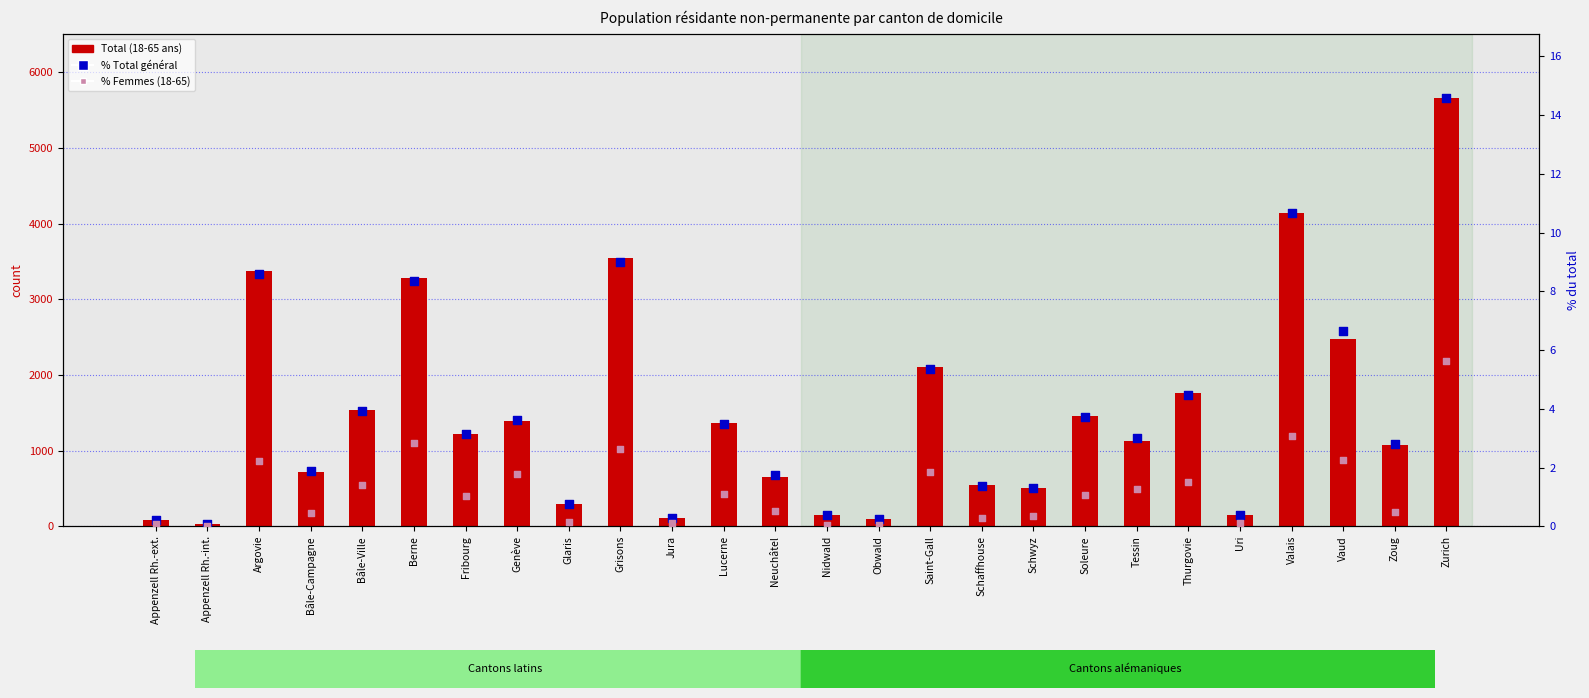

What is the total value across all series at Argovie?

3384.8